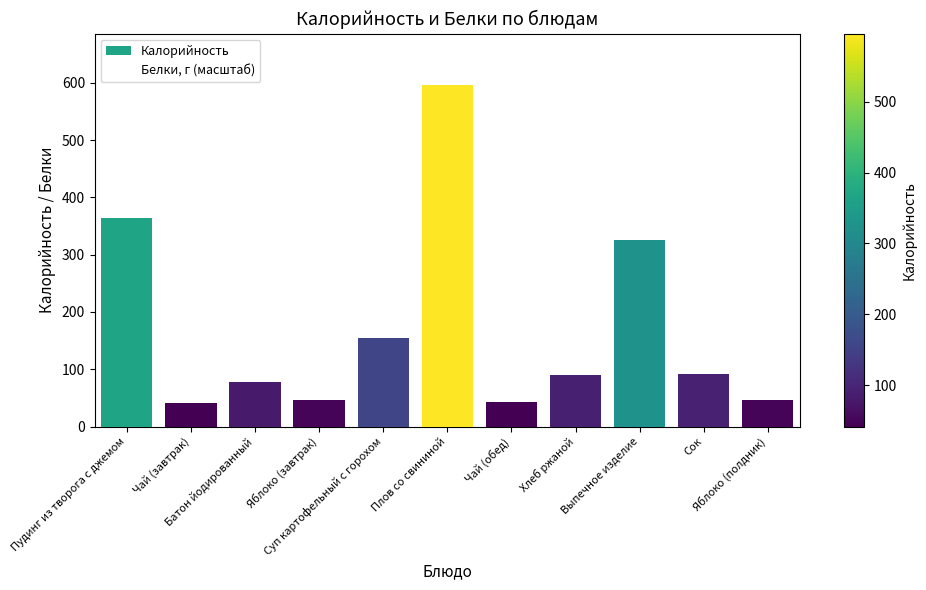

Reading right to left, what are all the values shown in this chart?

Калорийность: Яблоко (полдник)=47.0	Сок=92.0	Выпечное изделие=325.4	Хлеб ржаной=90.0	Чай (обед)=43.0	Плов со свининой=596.6	Суп картофельный с горохом=154.6	Яблоко (завтрак)=47.0	Батон йодированный=78.6	Чай (завтрак)=41.3	Пудинг из творога с джемом=364.5
Белки, г (масштаб): Яблоко (полдник)=11.3	Сок=28.1	Выпечное изделие=317.3	Хлеб ржаной=82.4	Чай (обед)=7.0	Плов со свининой=461.9	Суп картофельный с горохом=197.5	Яблоко (завтрак)=11.3	Батон йодированный=63.3	Чай (завтрак)=5.6	Пудинг из творога с джемом=596.6